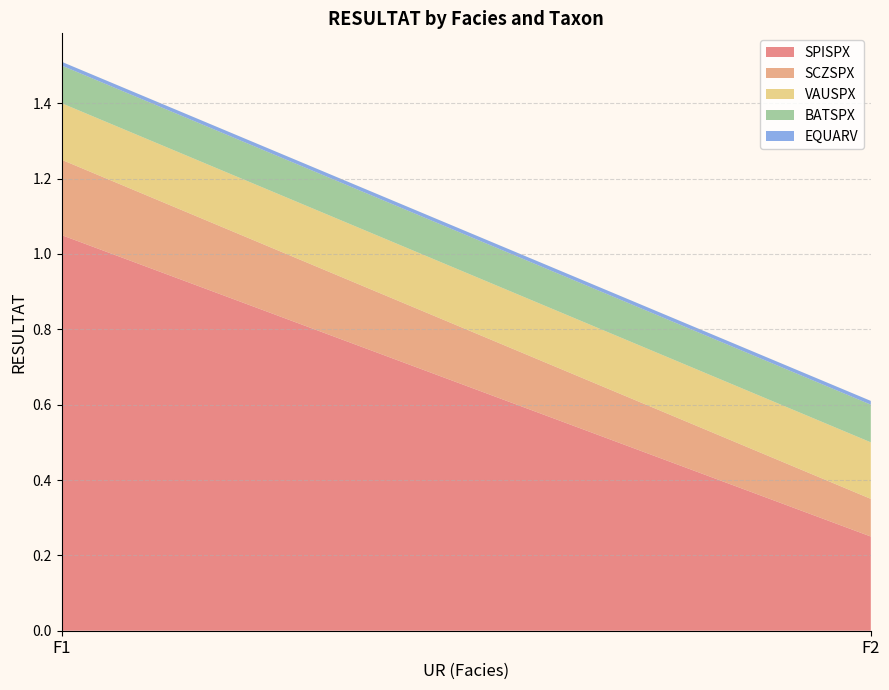

Reading left to right, extract all data points from this chart.

SPISPX: 1.1	0.2
SCZSPX: 0.2	0.1
VAUSPX: 0.1	0.1
BATSPX: 0.1	0.1
EQUARV: 0.0	0.0